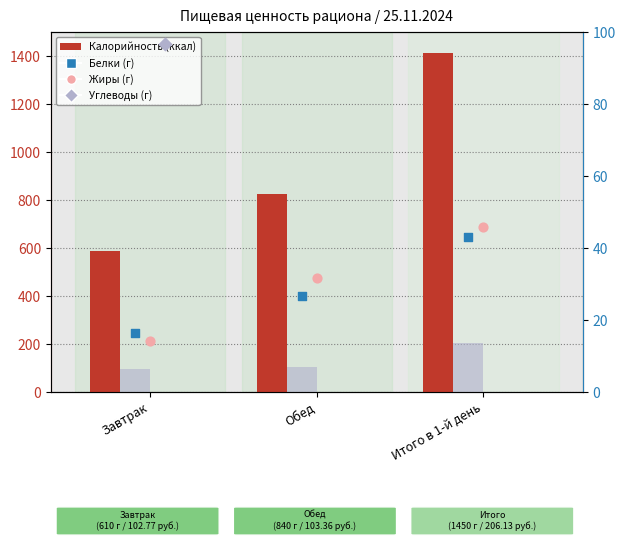

Which series has the widest spread of Y values?

Калорийность